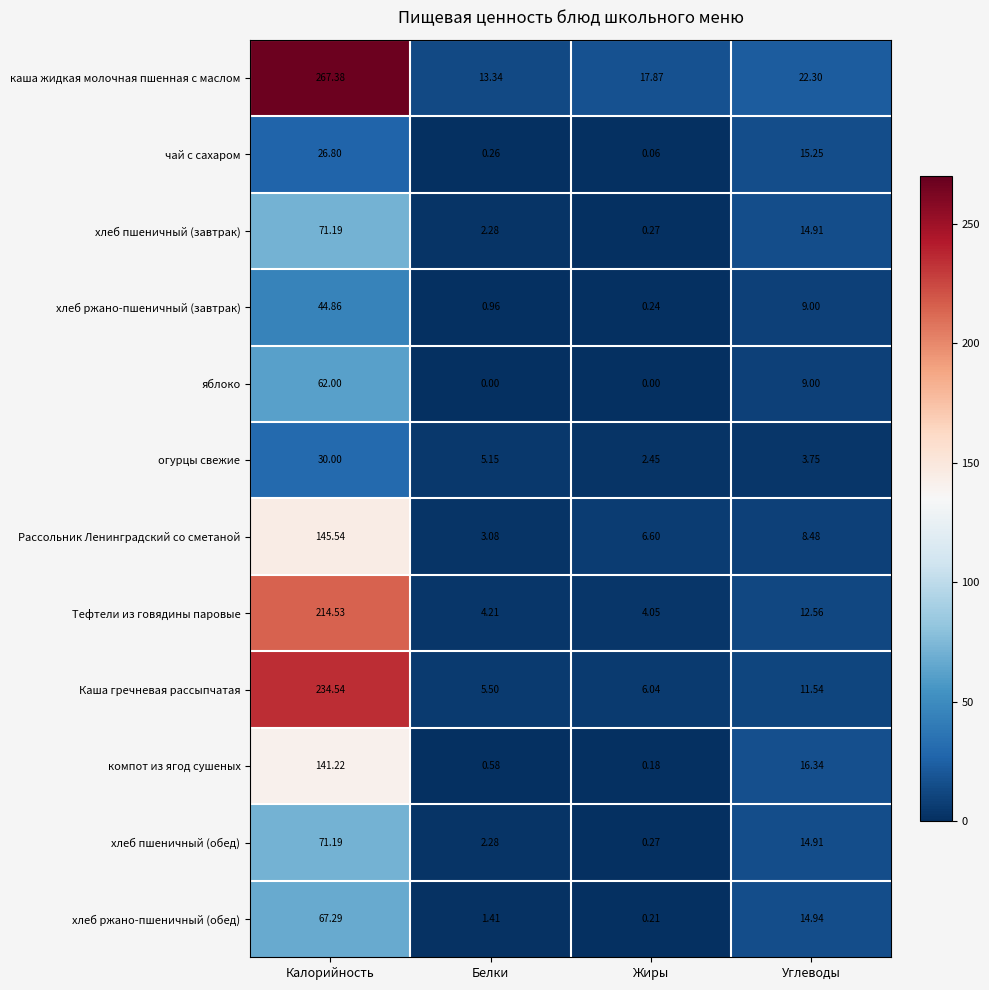

How many data points in компот из ягод сушеных are above 16?

2